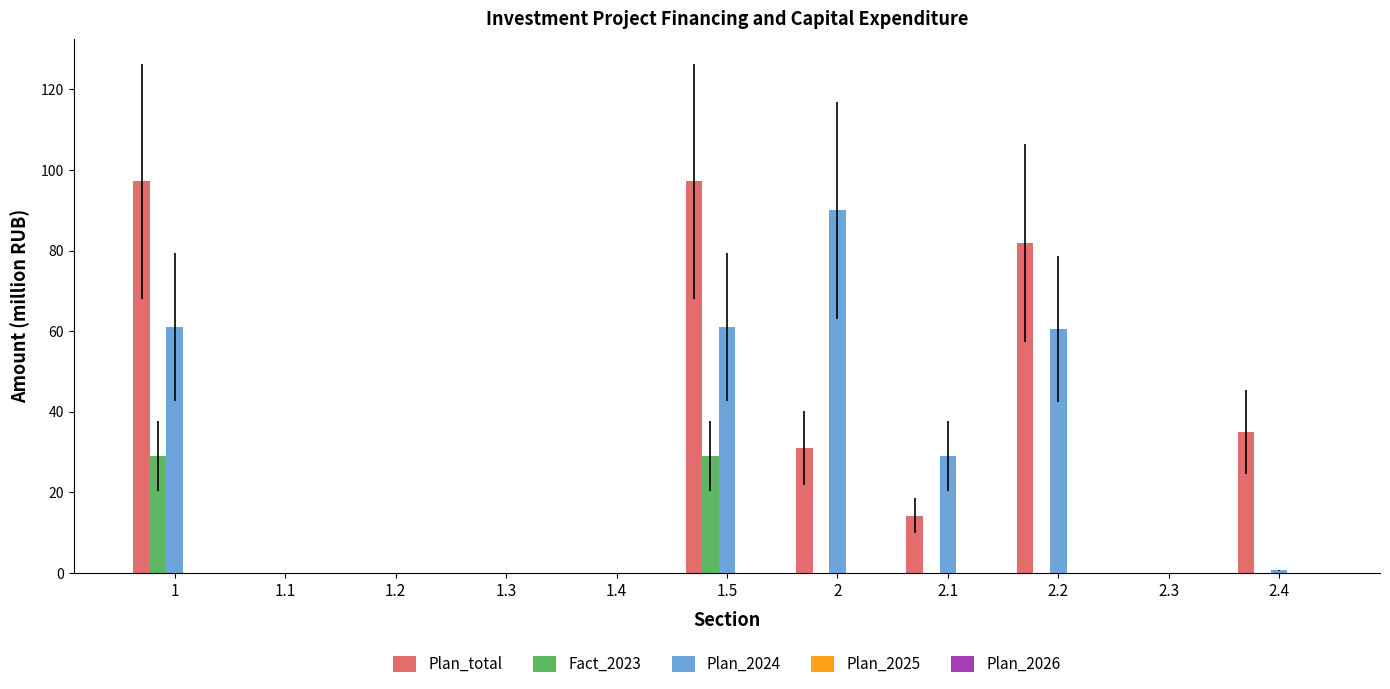

The value of Plan_2024 at 1 is 38.5. True or false?

False